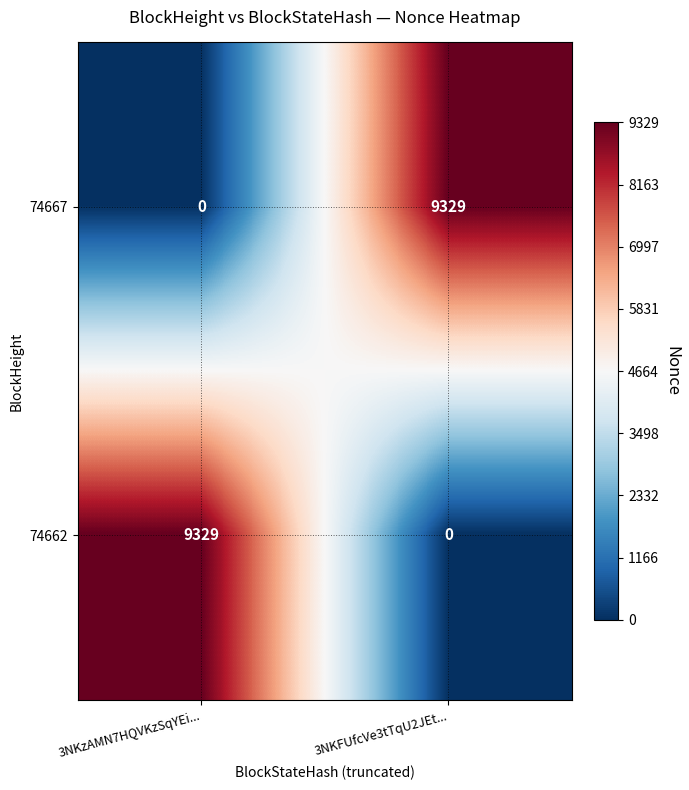

Reading left to right, extract all data points from this chart.

74667: 3NKzAMN7HQVKzSqYEi...=0	3NKFUfcVe3tTqU2JEt...=9329
74662: 3NKzAMN7HQVKzSqYEi...=9329	3NKFUfcVe3tTqU2JEt...=0